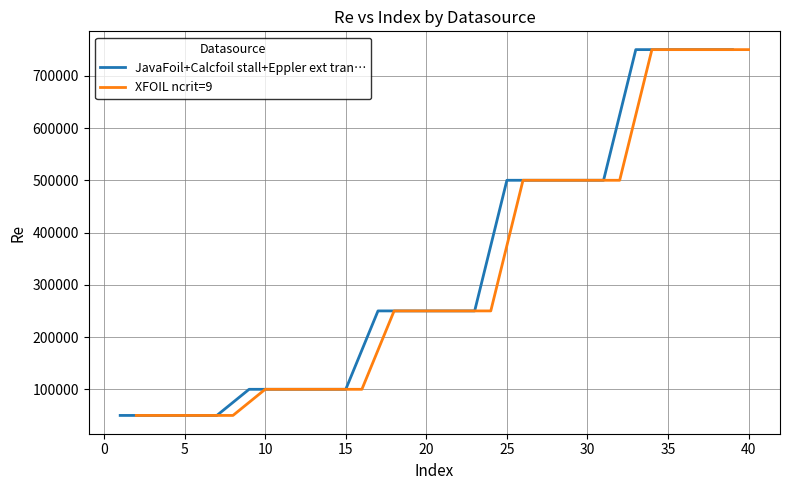

Which series has the largest total across all categories?

JavaFoil+Calcfoil stall+Eppler ext tran…